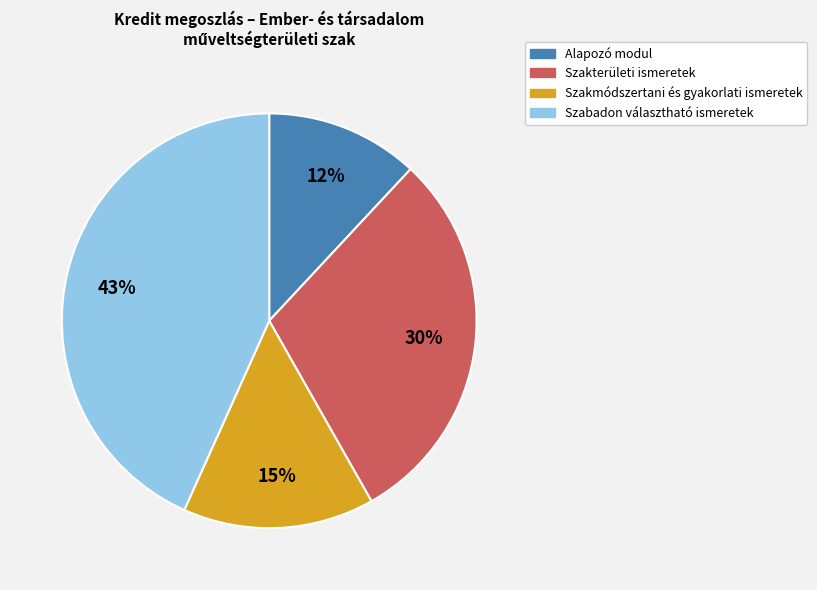

Is there a majority slice in this chart?

No